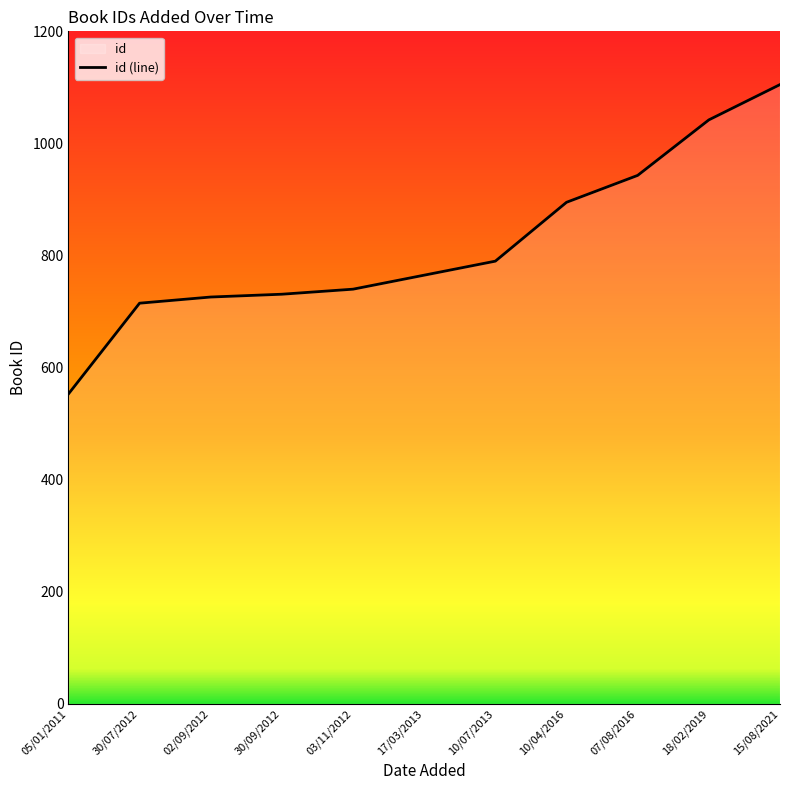

Reading left to right, what are all the values shown in this chart?

05/01/2011=553	30/07/2012=715	02/09/2012=726	30/09/2012=731	03/11/2012=740	17/03/2013=765	10/07/2013=790	10/04/2016=895	07/08/2016=943	18/02/2019=1042	15/08/2021=1105